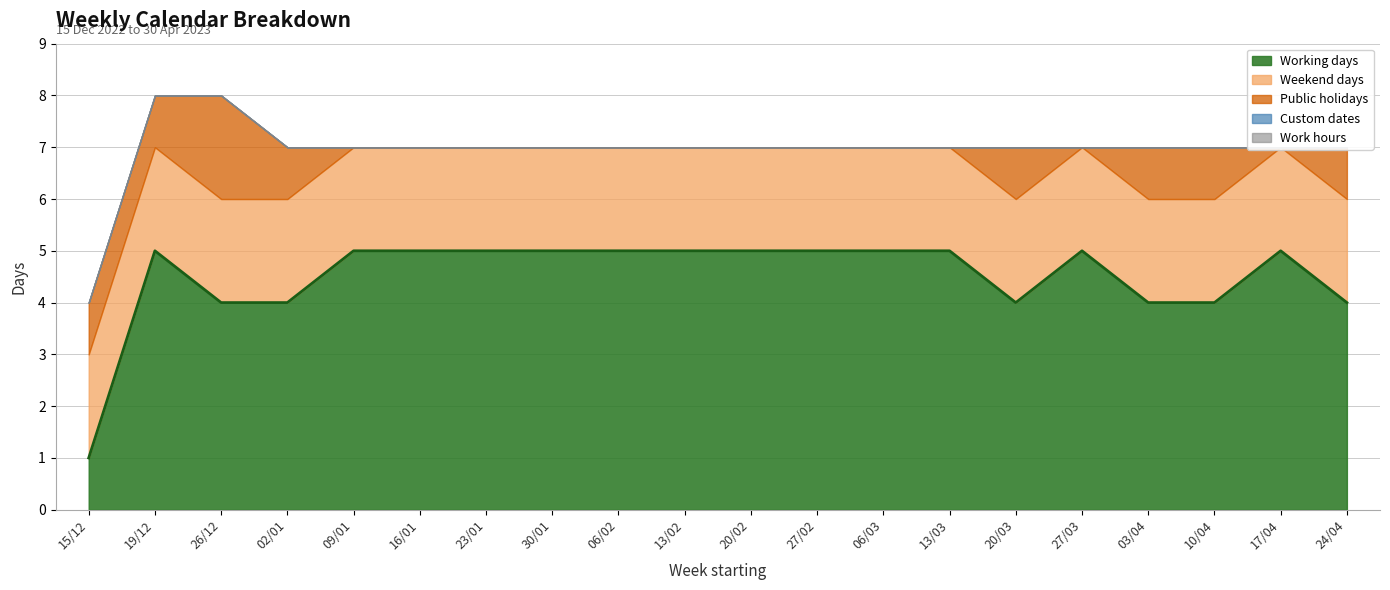

How many data points does each series have?

20